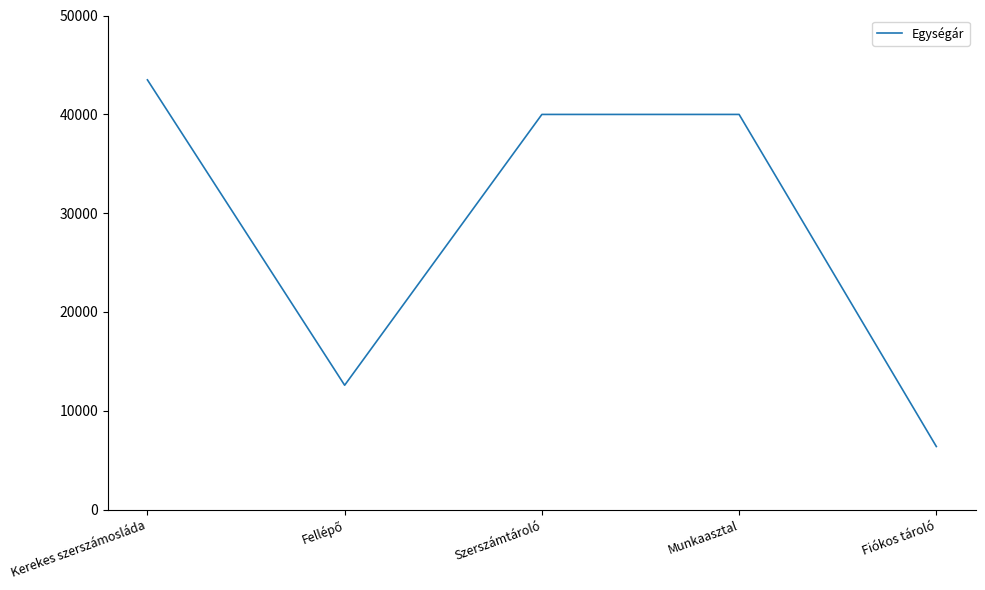

Which category has the highest value across all series?

Kerekes szerszámosláda